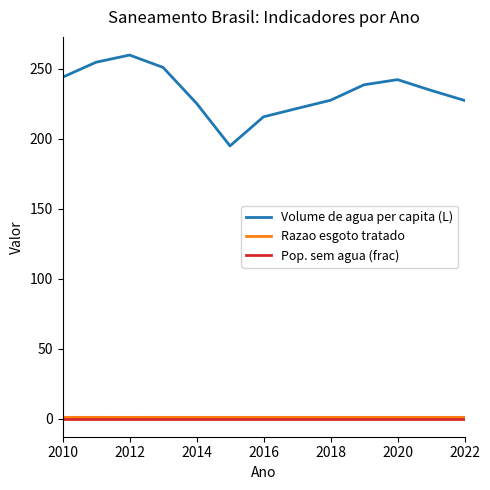

What is the maximum value shown in the chart?

259.7